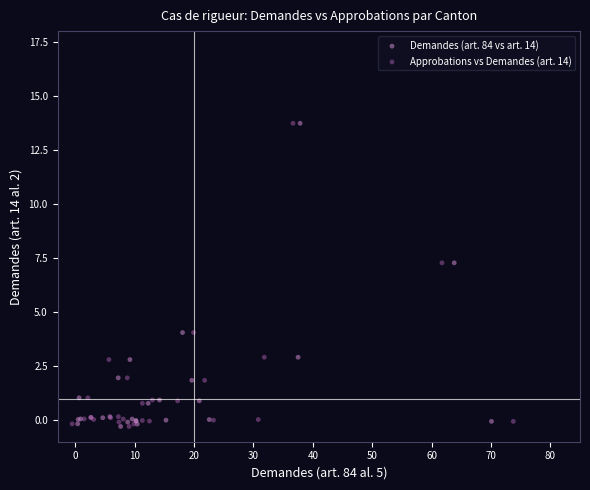

What are all the series names shown in the legend?

Demandes (art. 84 vs art. 14), Approbations vs Demandes (art. 14)